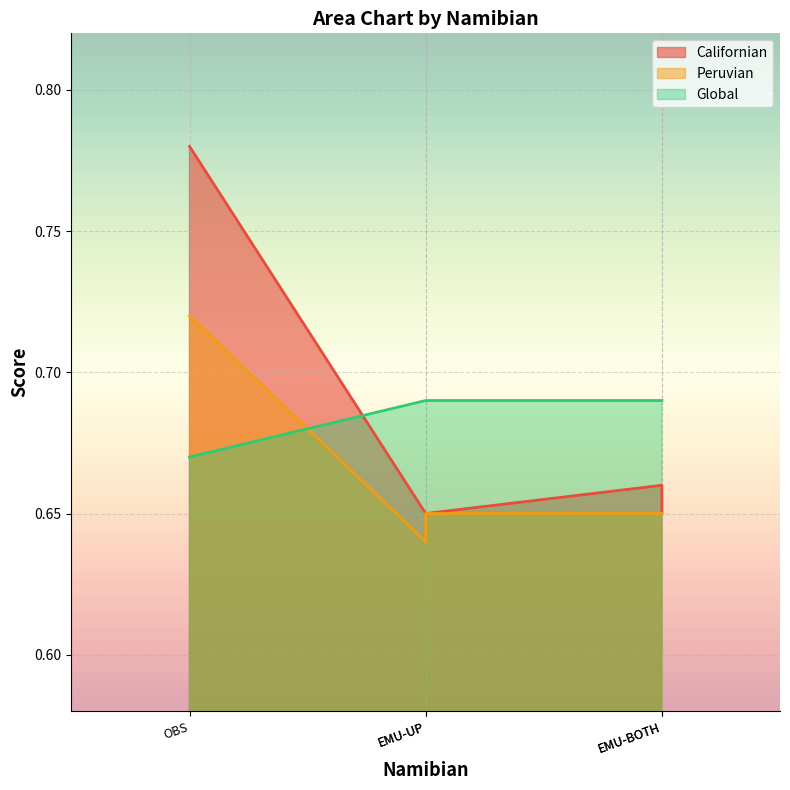

Which series has the largest range (max minus min)?

Californian